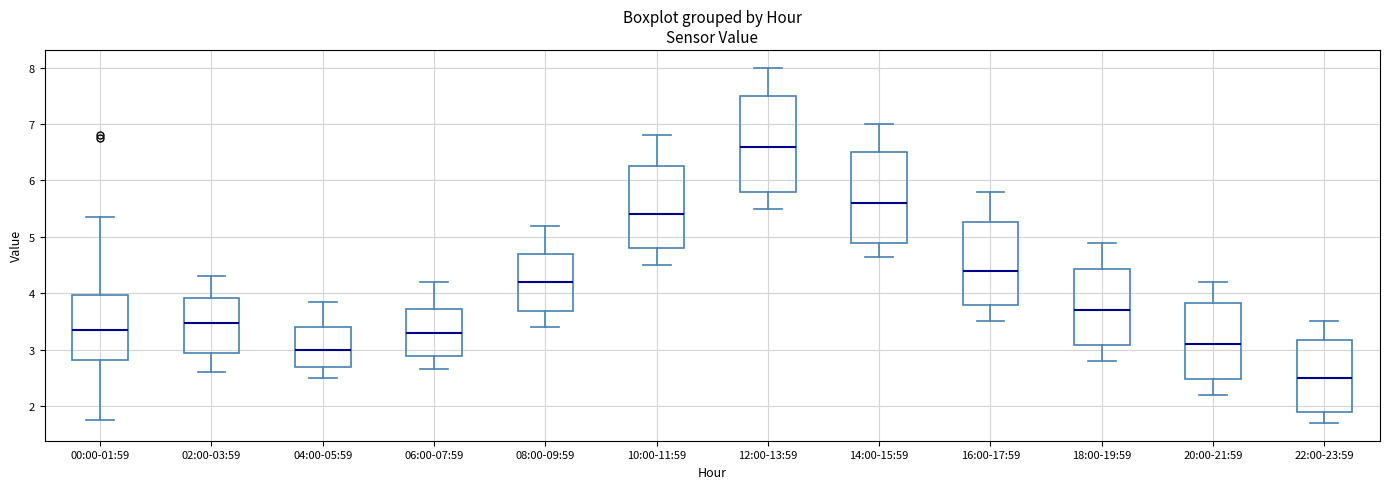

Where is the upper edge of the box for 12:00-13:59 on the y-axis? The values are not printed on the chart, so give them approximately, as read against the axis.

7.5